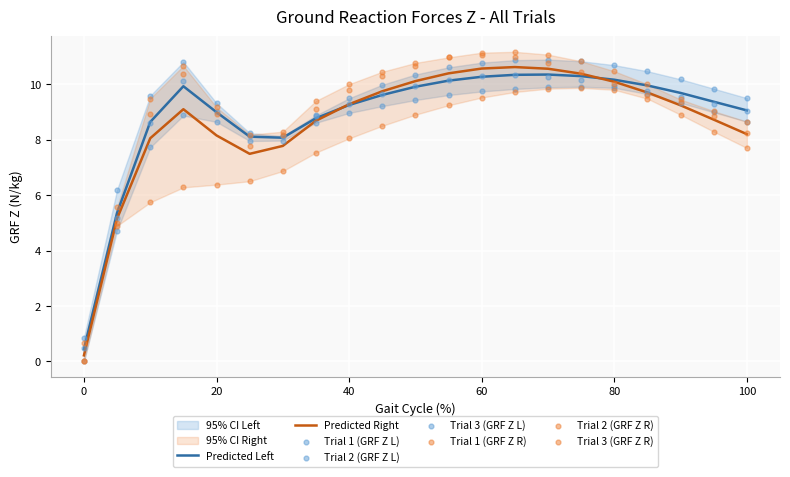

What is the total value across all series at 0?

2.0